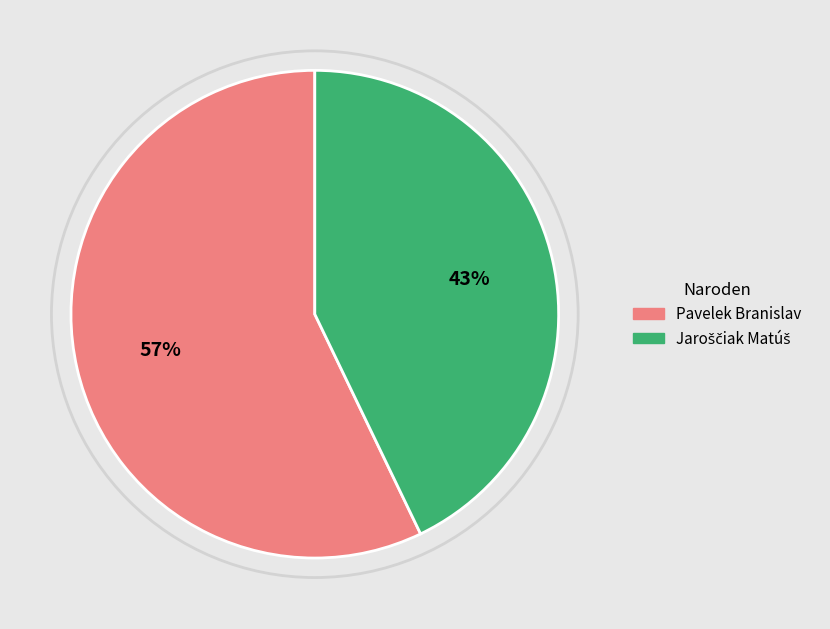

To the nearest percent, what is the average slice percentage?

50%